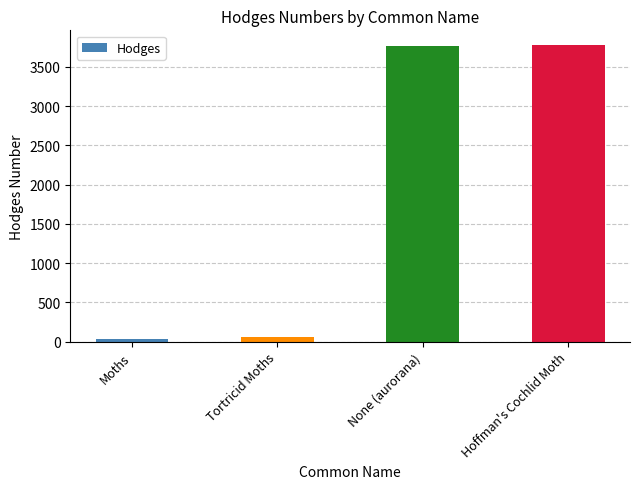

The value at Moths is 29.0. True or false?

True